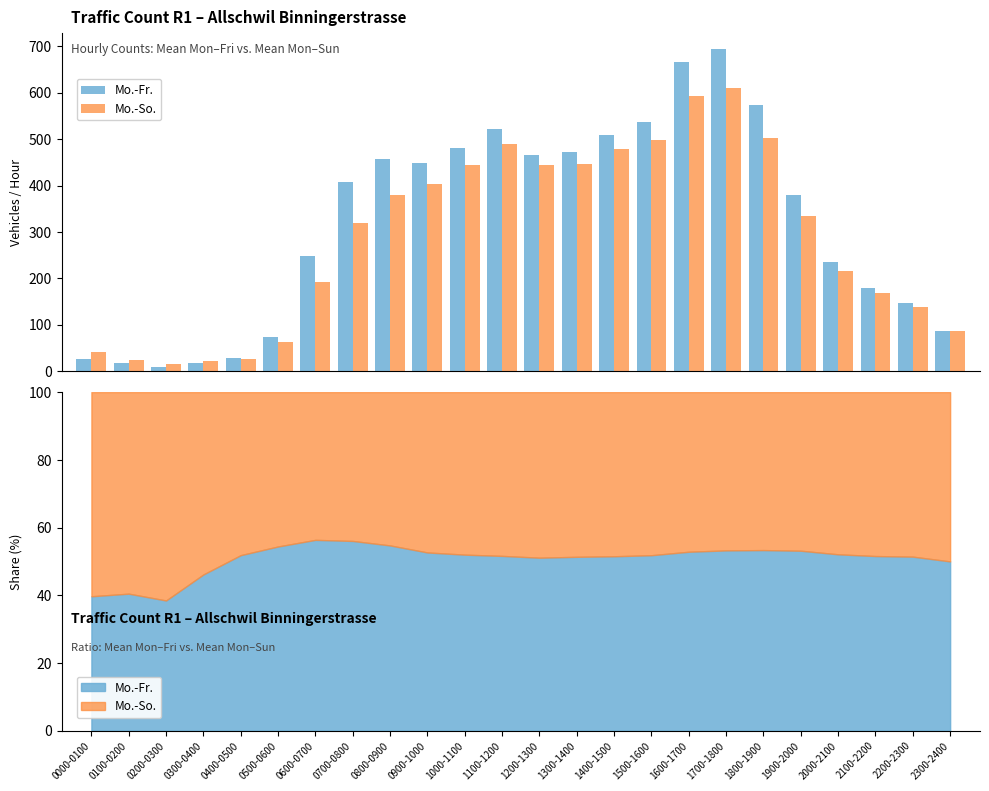

What position from the right is 0700-0800?

17